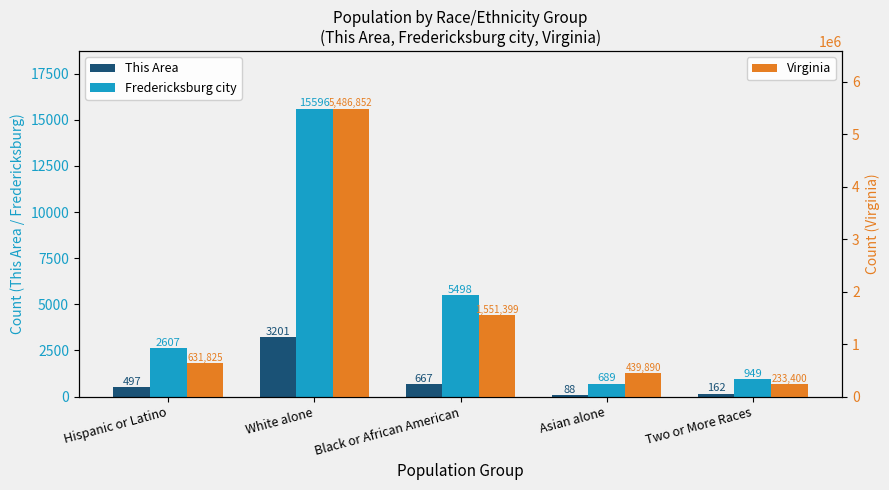

What are all the series names shown in the legend?

This Area, Fredericksburg city, Virginia